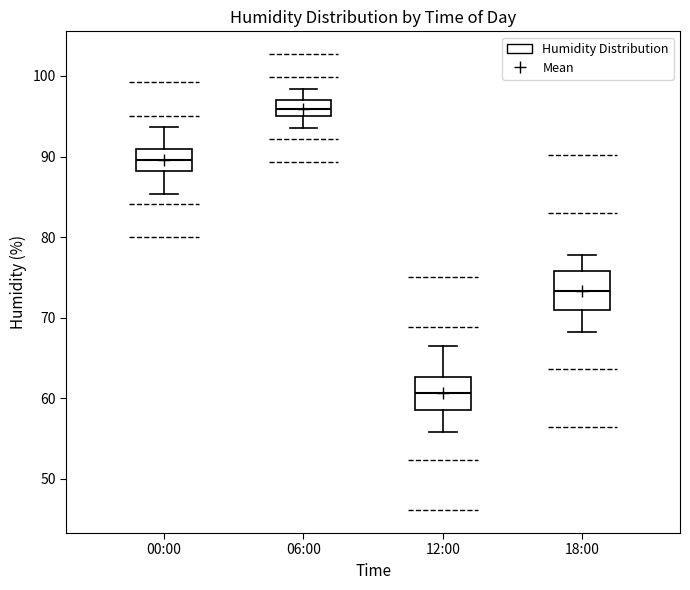

Reading left to right, transcribe this box plot: for each box, give where its median line is, the range the box spans, and where its two whiskers end, as read against the y-axis. The values are not printed on the chart, so give them approximately, as read against the axis.

00:00: median 90, box 88 to 91, whiskers 85 to 94
06:00: median 96, box 95 to 97, whiskers 94 to 98
12:00: median 61, box 59 to 63, whiskers 56 to 67
18:00: median 73, box 71 to 76, whiskers 68 to 78